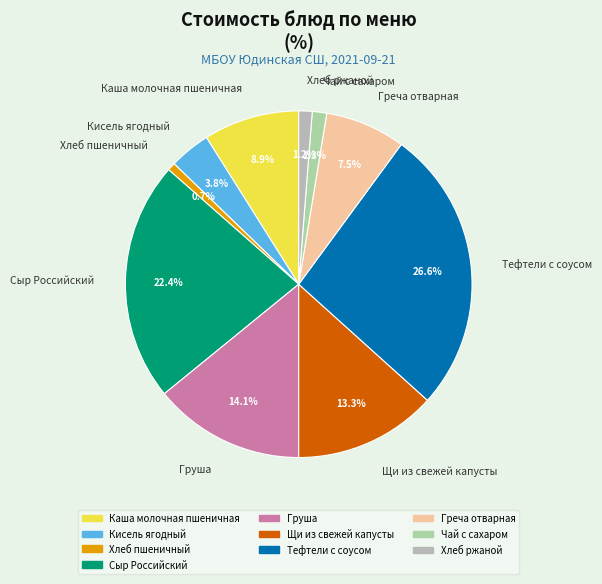

What percentage is the Сыр Российский slice, to the nearest percent?

22%